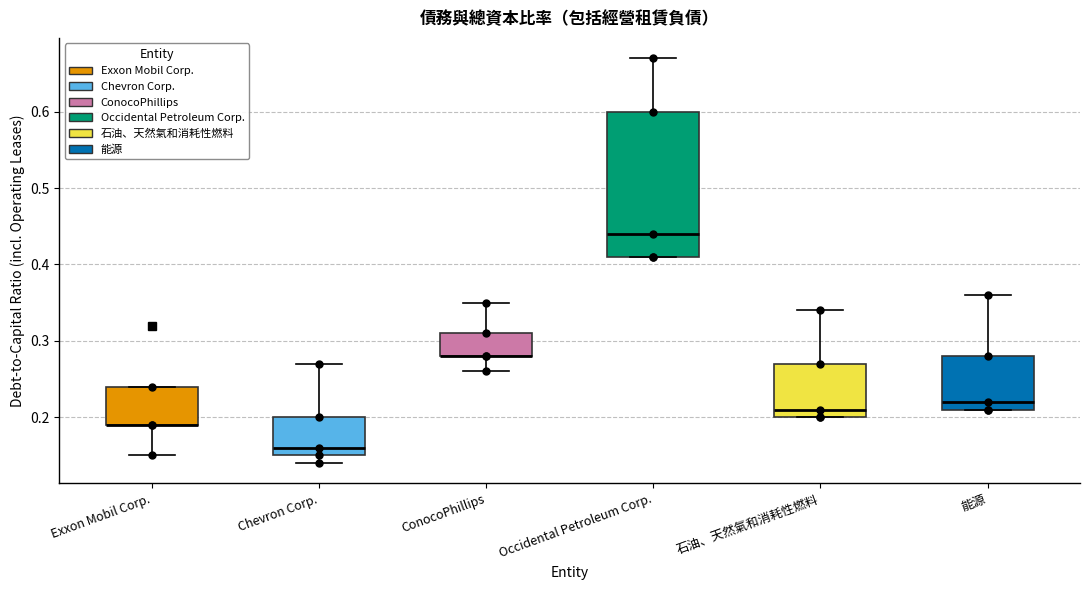

Reading left to right, transcribe this box plot: for each box, give where its median line is, the range the box spans, and where its two whiskers end, as read against the y-axis. The values are not printed on the chart, so give them approximately, as read against the axis.

Exxon Mobil Corp.: median 0.19 (drawn on the box's lower edge), box 0.19 to 0.24, whiskers 0.15 to 0.24
Chevron Corp.: median 0.16, box 0.15 to 0.20, whiskers 0.14 to 0.27
ConocoPhillips: median 0.28 (drawn on the box's lower edge), box 0.28 to 0.31, whiskers 0.26 to 0.35
Occidental Petroleum Corp.: median 0.44, box 0.41 to 0.60, whiskers 0.41 to 0.67
石油、天然氣和消耗性燃料: median 0.21, box 0.20 to 0.27, whiskers 0.20 to 0.34
能源: median 0.22, box 0.21 to 0.28, whiskers 0.21 to 0.36